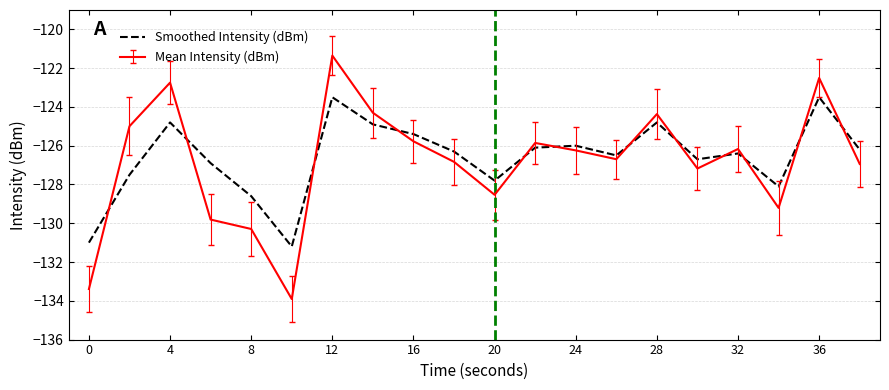

What is the smallest value displayed?

-133.9